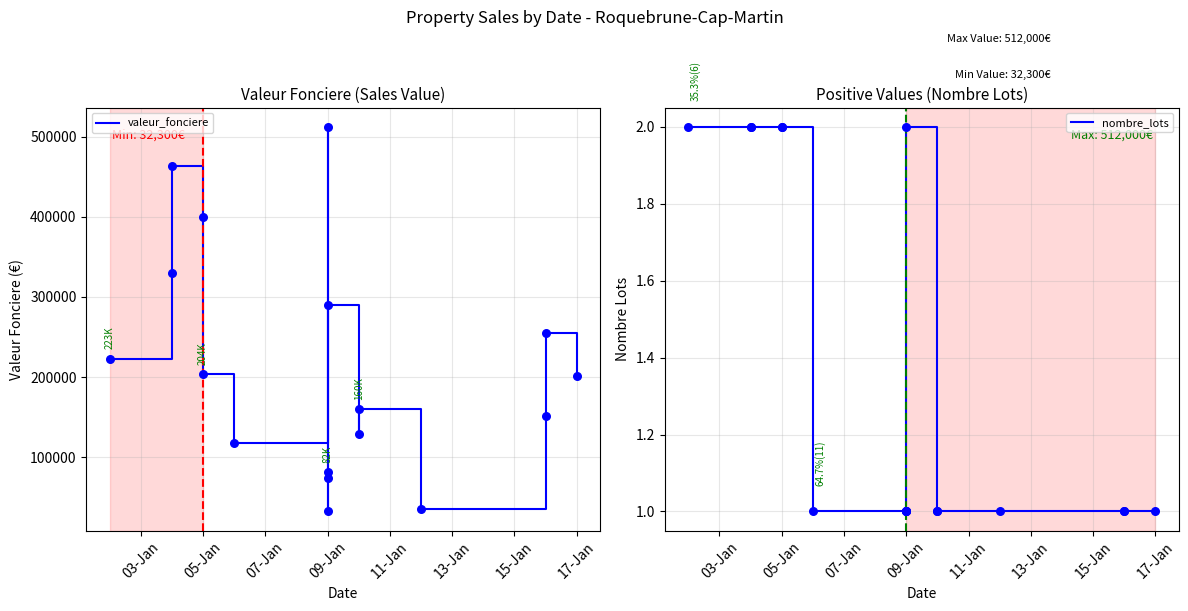

Which series contains the highest Y value?

valeur_fonciere